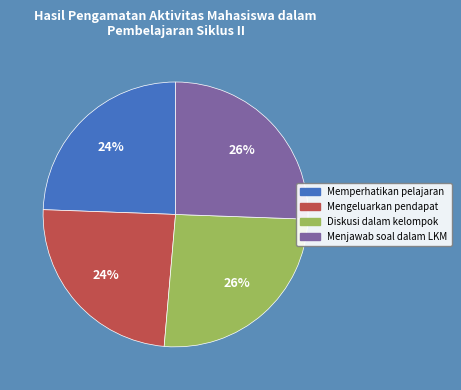

Is there any slice that represents more than half of the pie?

No